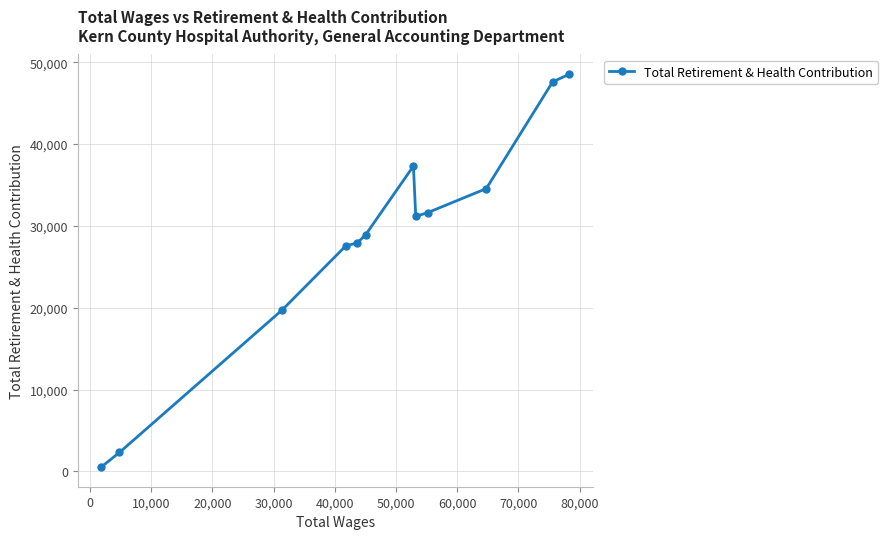

What is the average value?

28144